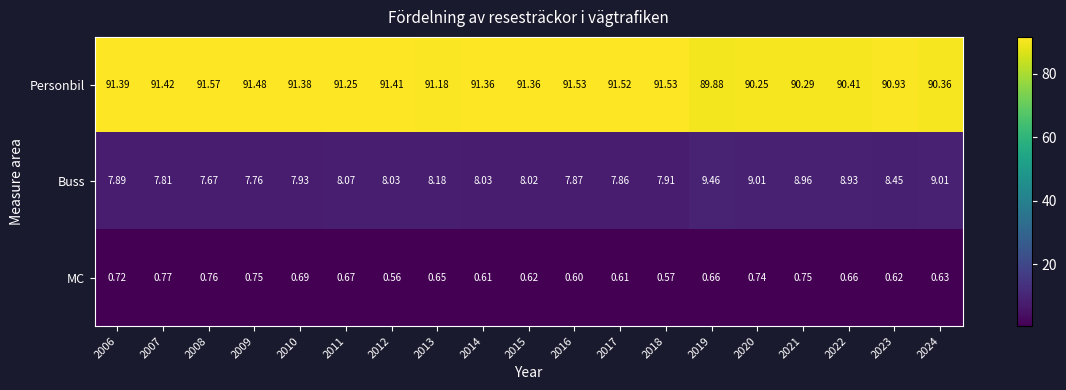

Rank the series by their maximum value, from lowest to highest.

MC, Buss, Personbil